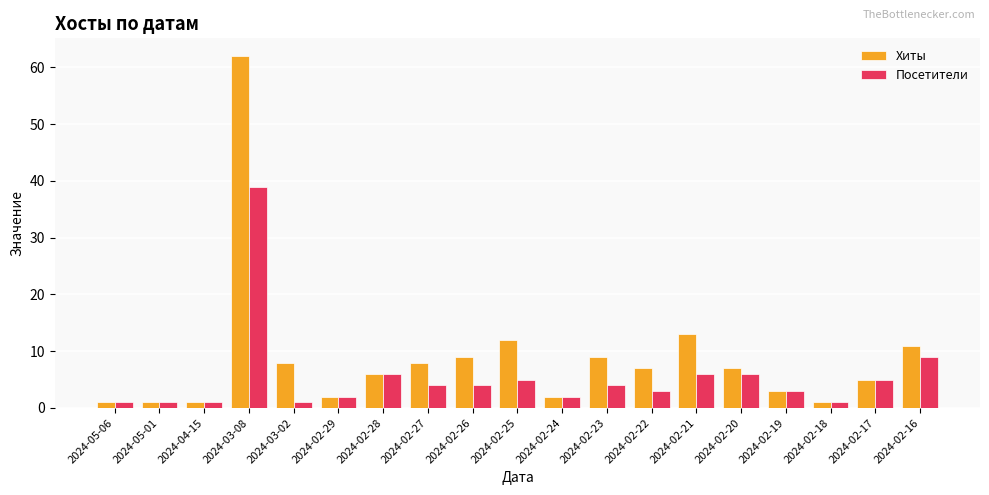

At how many categories does at least one series exceed 57?

1